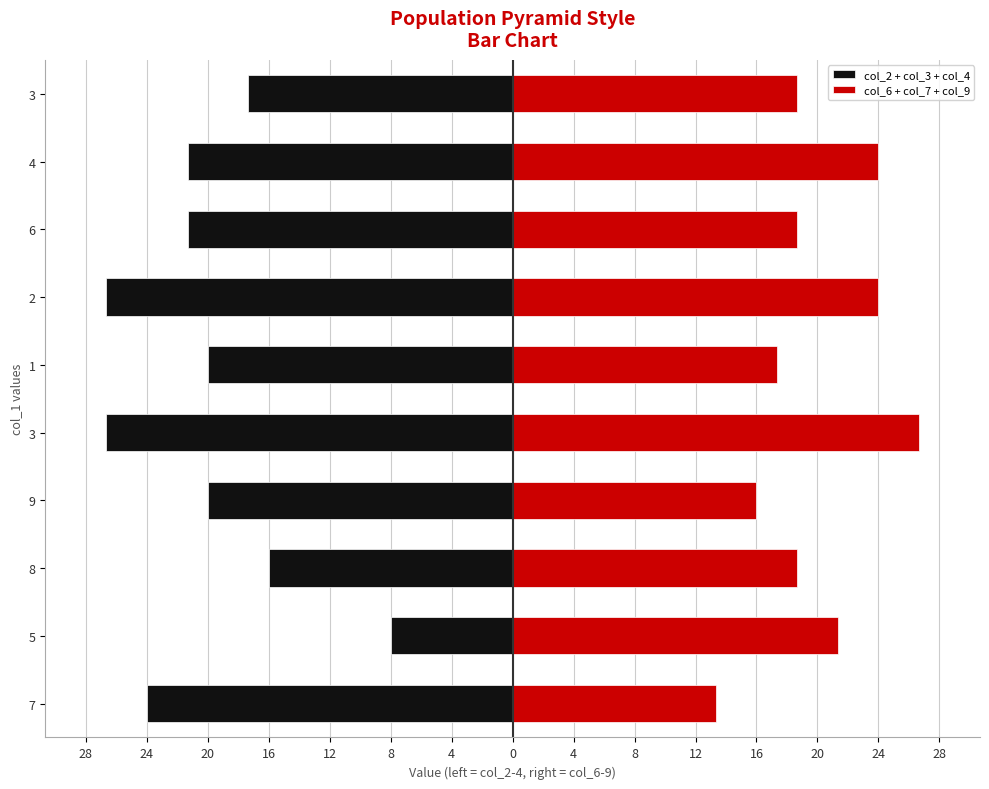

Does the chart contain stacked bars?

No